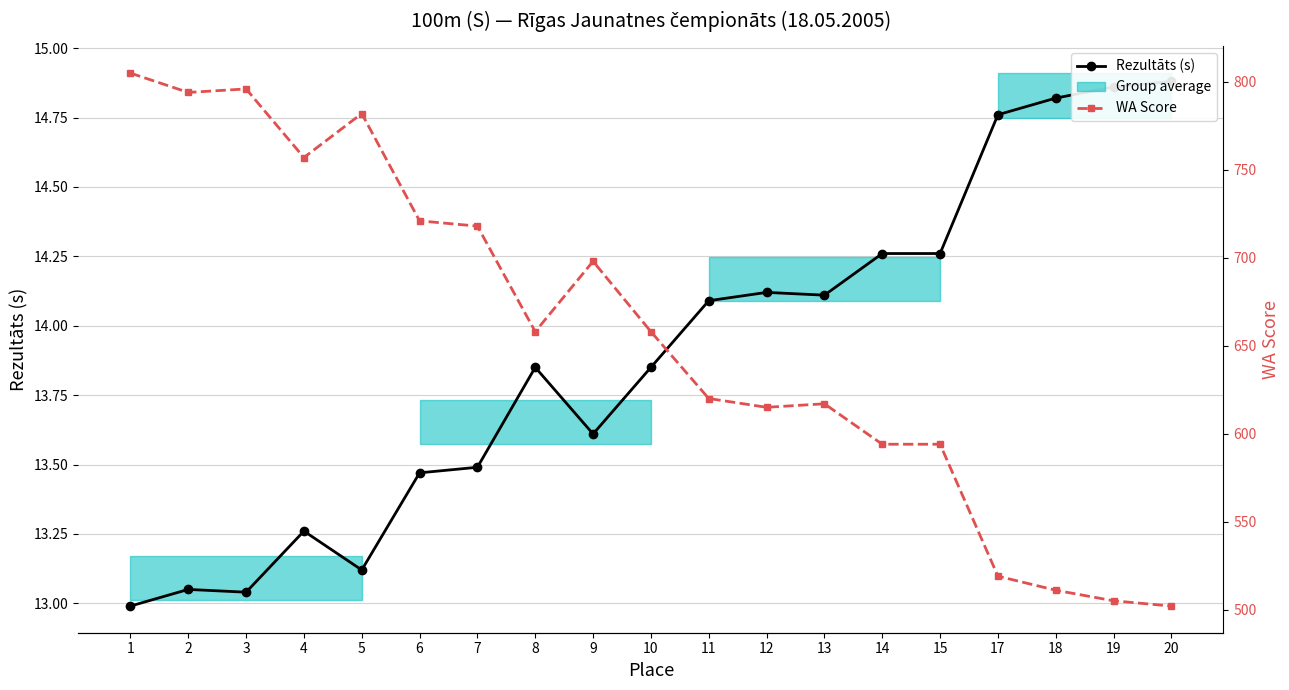

True or false: Rezultāts (s) has more than 1 interior local peaks.

True